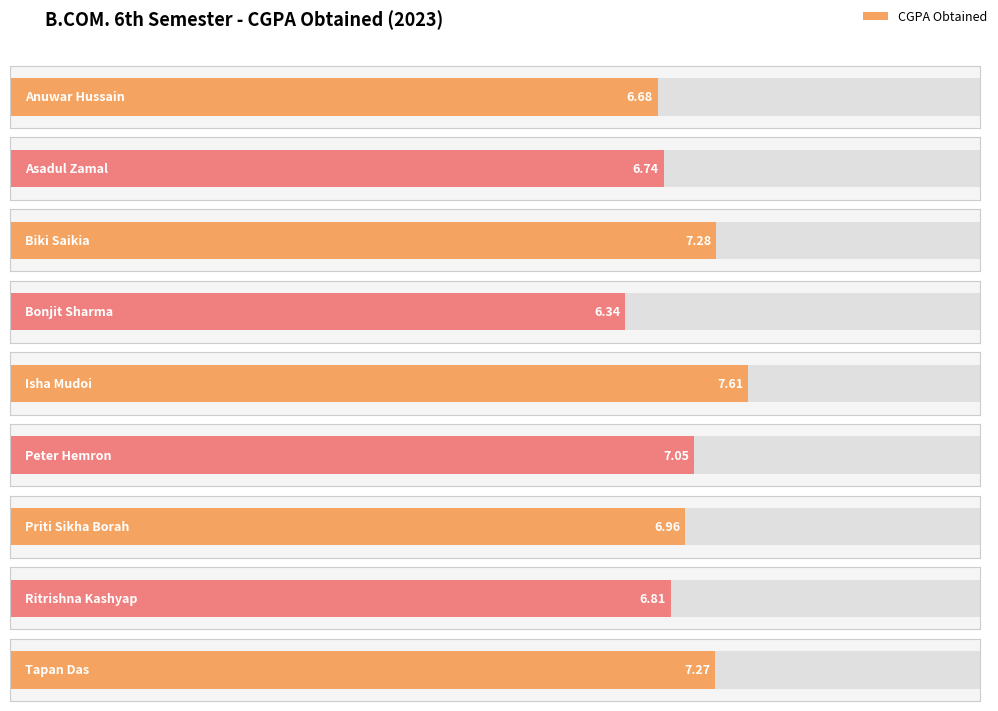

Rank the categories by value from lowest to highest.

Bonjit Sharma, Anuwar Hussain, Asadul Zamal, Ritrishna Kashyap, Priti Sikha Borah, Peter Hemron, Tapan Das, Biki Saikia, Isha Mudoi